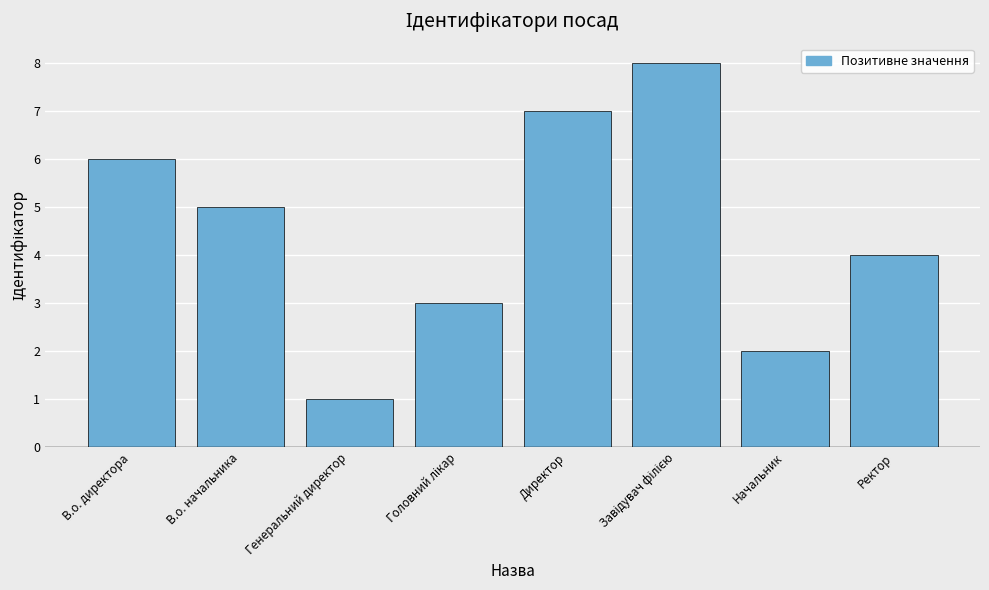

What is the maximum value shown in the chart?

8